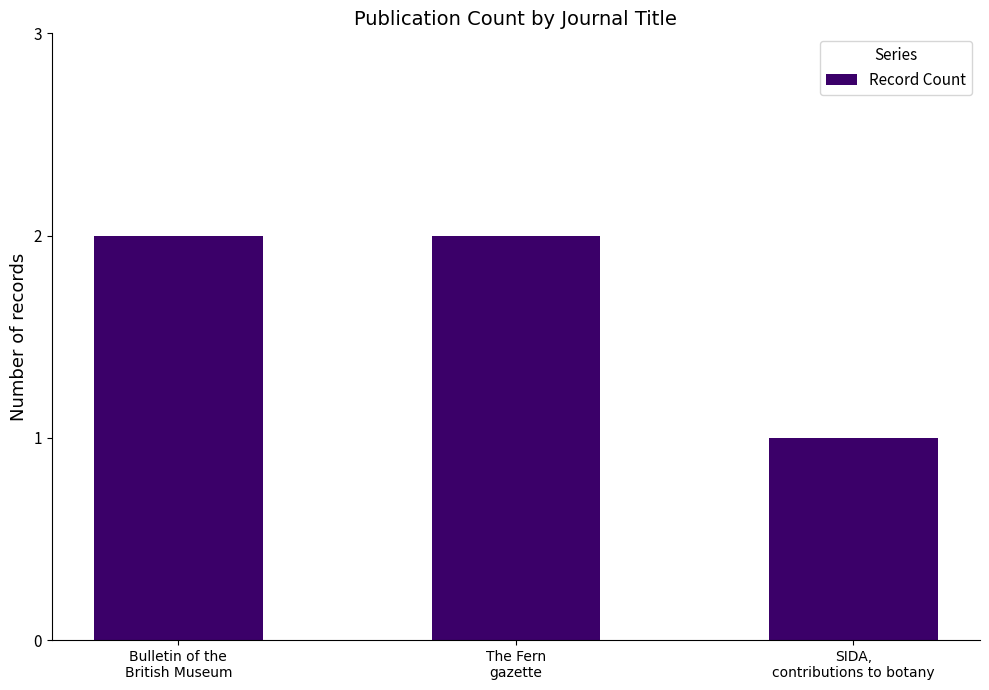

Where is the data nearest to the value 1?

SIDA,
contributions to botany